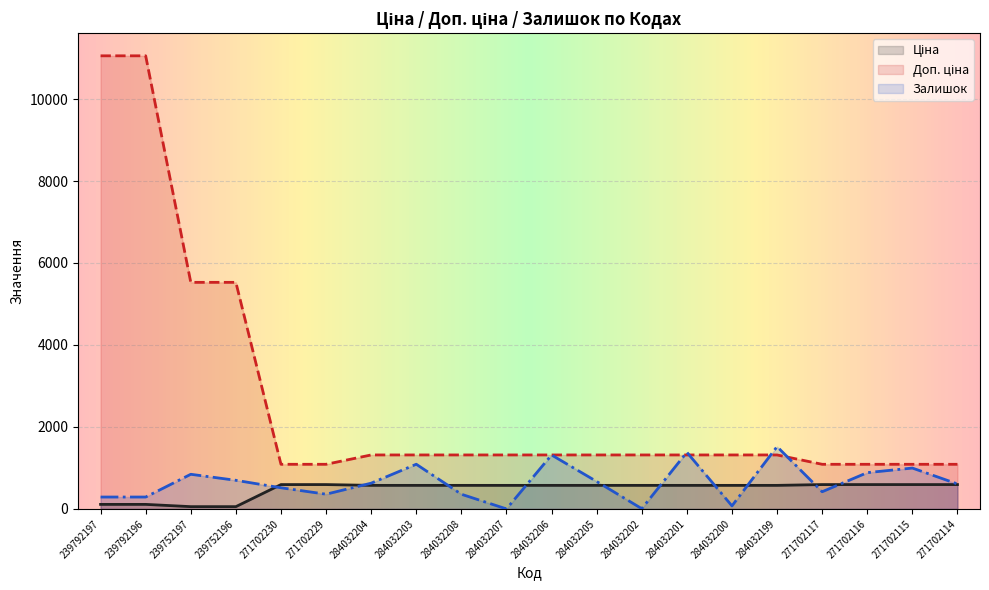

How many lines are shown in the chart?

3